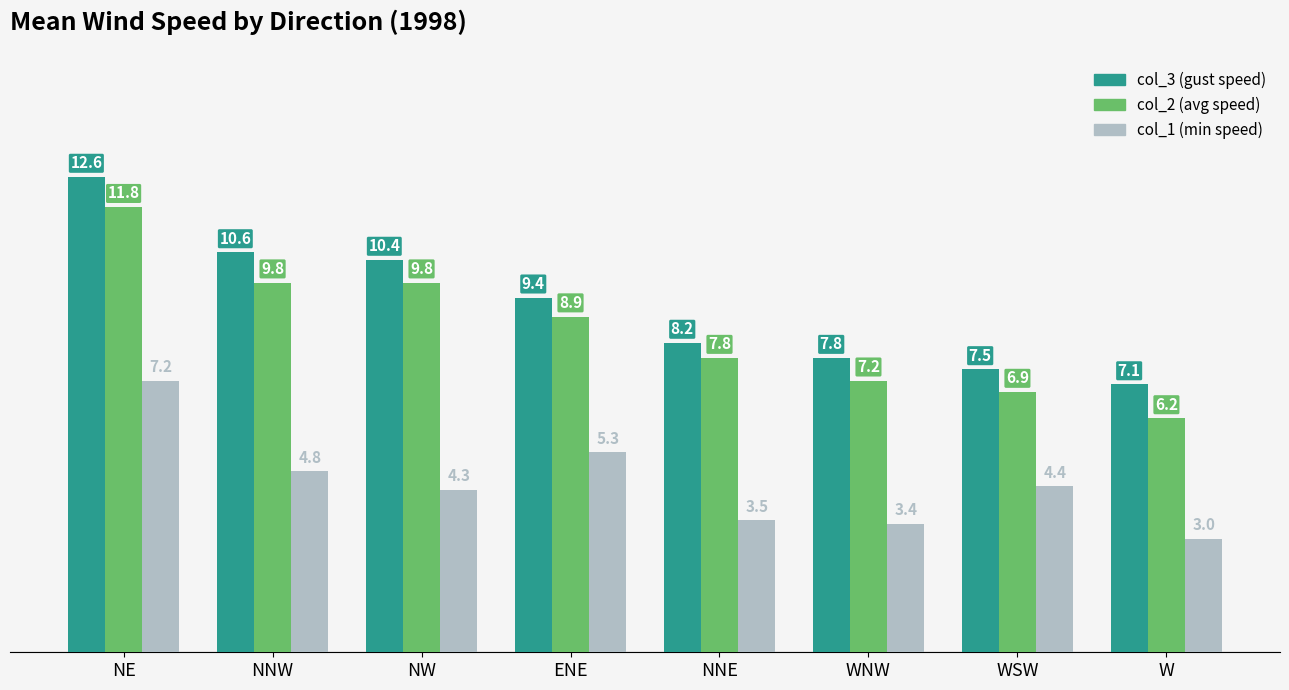

What is the greatest value displayed?

12.6